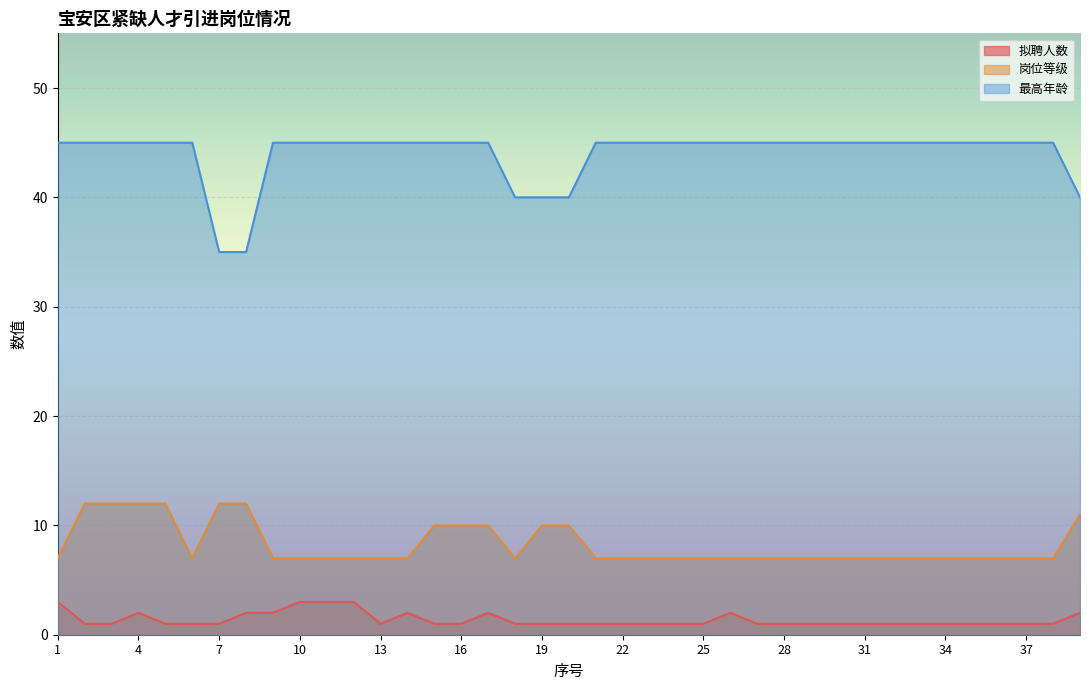

What is the total value across all series at 16?

56